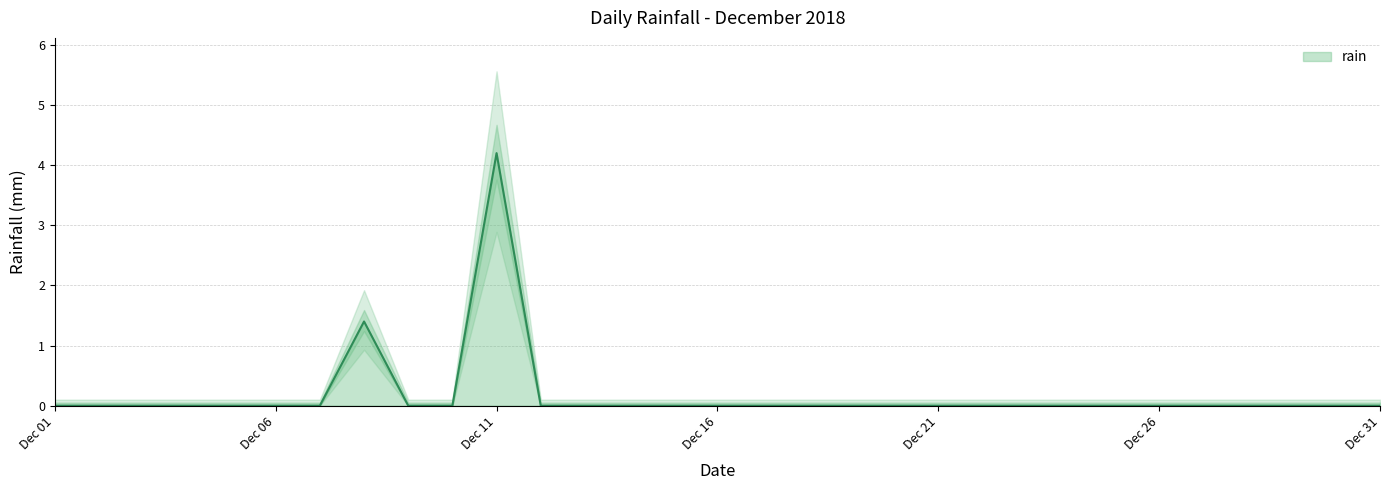

True or false: the data shows 0.0 at 2018-12-09.

True